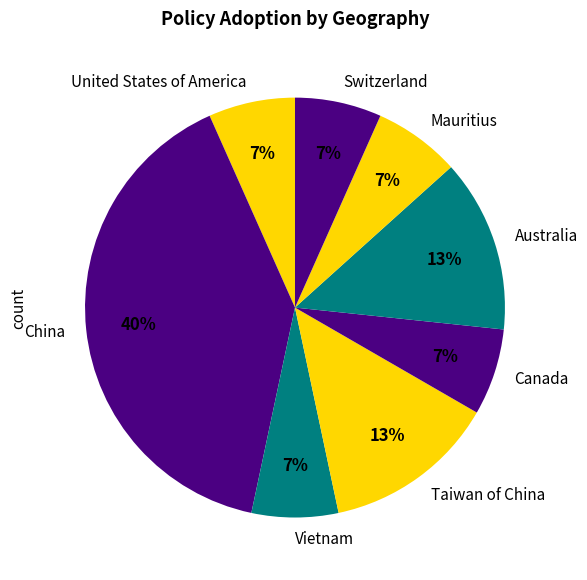

What is the ratio of the value at Canada to the value at Switzerland?

1.0